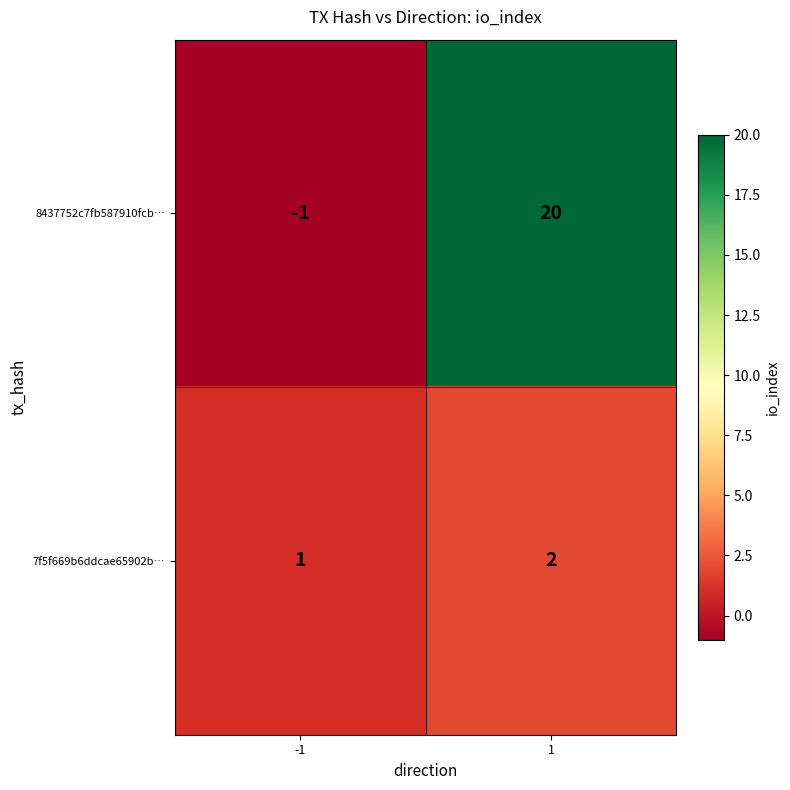

How many negative values does the 8437752c7fb587910fcb… series have?

1